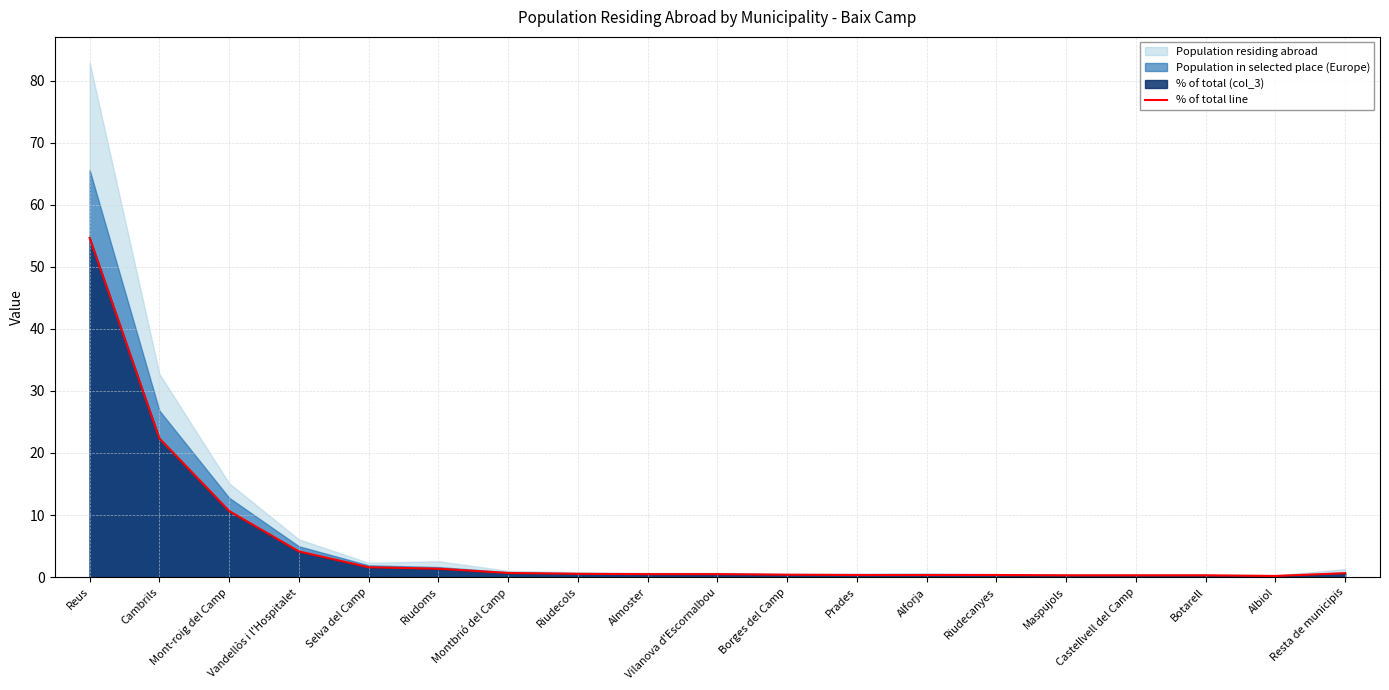

What is the average value?

5.3